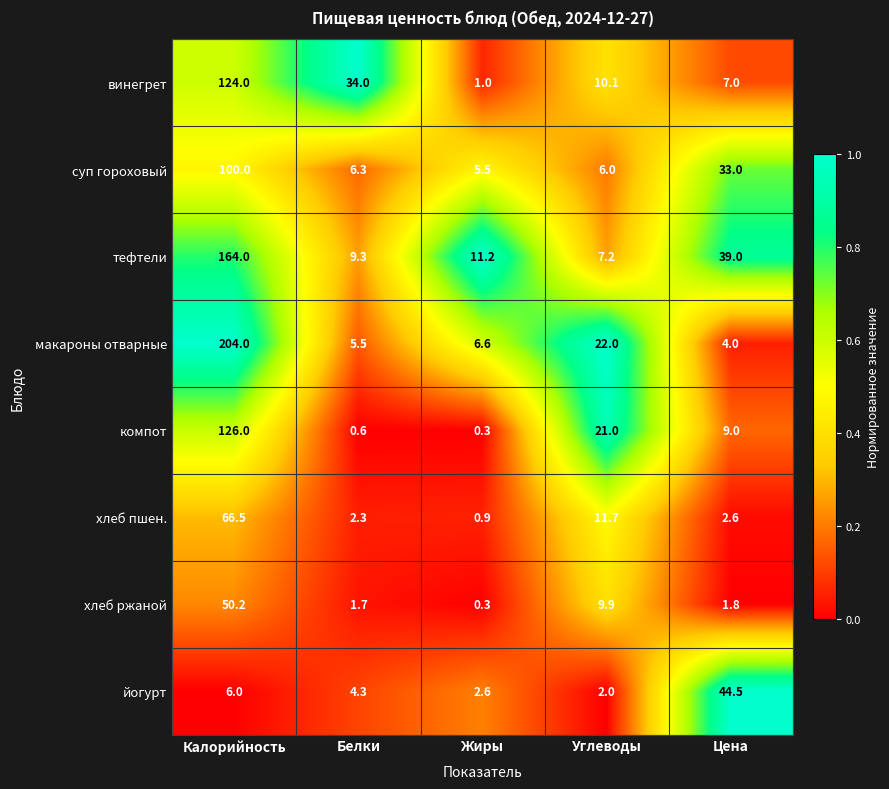

What is the approximate value of тефтели at Жиры?

11.2